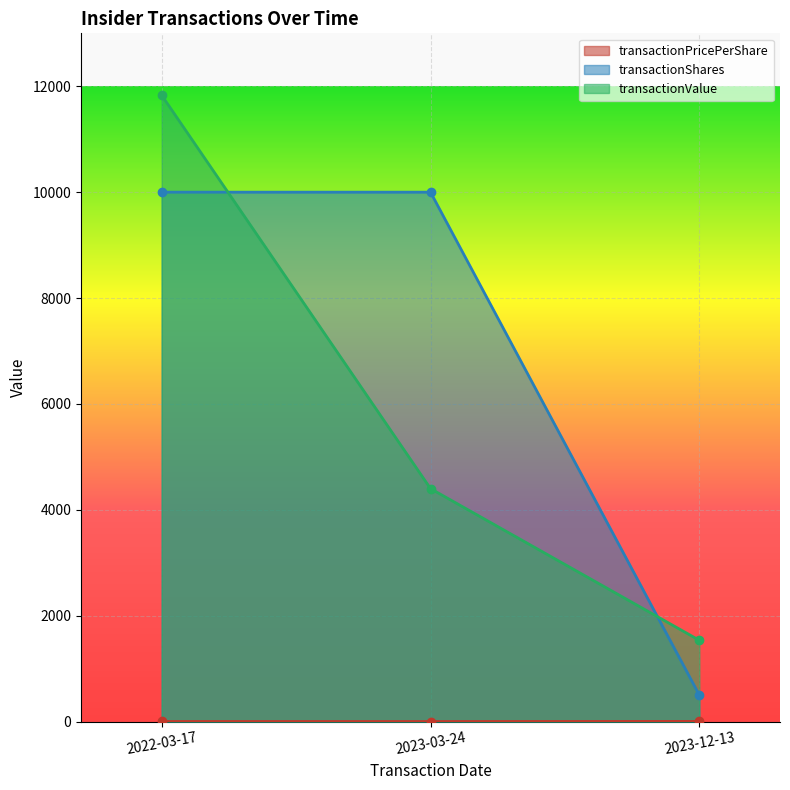

Reading left to right, list all the values displayed in this chart.

transactionPricePerShare: 2022-03-17=1.2	2023-03-24=0.4	2023-12-13=3.1
transactionShares: 2022-03-17=10000.0	2023-03-24=10000.0	2023-12-13=500.0
transactionValue: 2022-03-17=11830.0	2023-03-24=4400.0	2023-12-13=1535.0